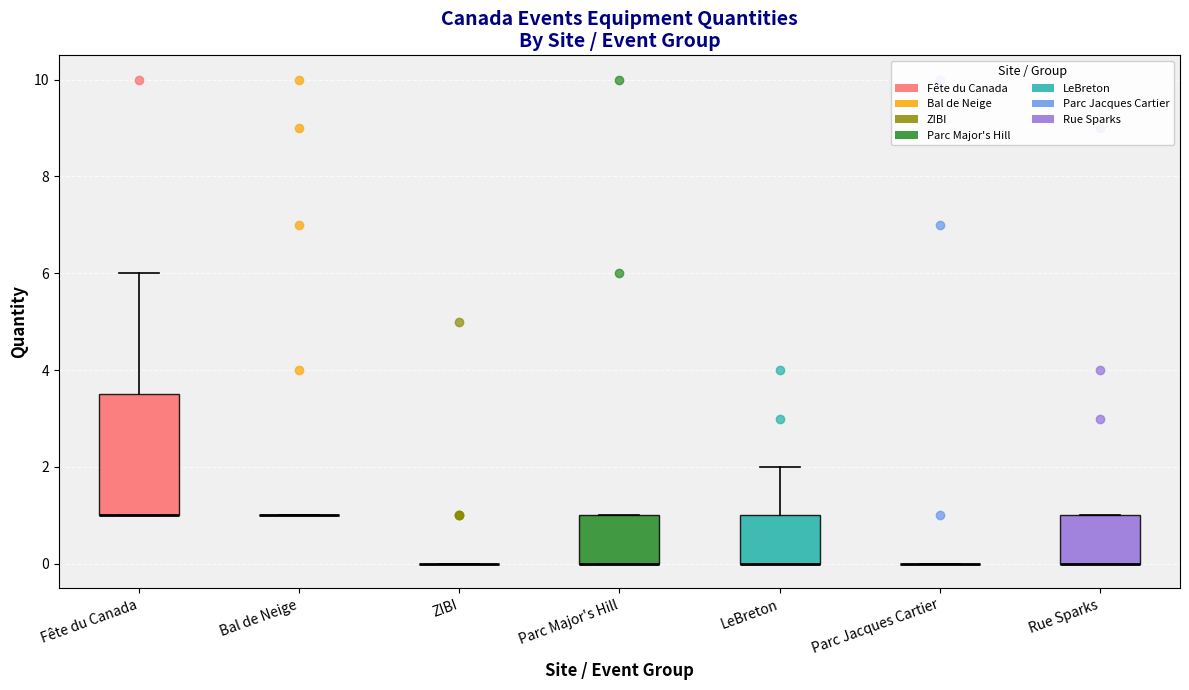

Reading left to right, transcribe this box plot: for each box, give where its median line is, the range the box spans, and where its two whiskers end, as read against the y-axis. The values are not printed on the chart, so give them approximately, as read against the axis.

Fête du Canada: median 1.0 (drawn on the box's lower edge), box 1.0 to 3.6, whiskers 1.0 to 6.0
Bal de Neige: box collapsed to a line at 1.0, whiskers 1.0 to 1.0
ZIBI: box collapsed to a line at 0.0, whiskers 0.0 to 0.0
Parc Major's Hill: median 0.0 (drawn on the box's lower edge), box 0.0 to 1.0, whiskers 0.0 to 1.0
LeBreton: median 0.0 (drawn on the box's lower edge), box 0.0 to 1.0, whiskers 0.0 to 2.0
Parc Jacques Cartier: box collapsed to a line at 0.0, whiskers 0.0 to 0.0
Rue Sparks: median 0.0 (drawn on the box's lower edge), box 0.0 to 1.0, whiskers 0.0 to 1.0